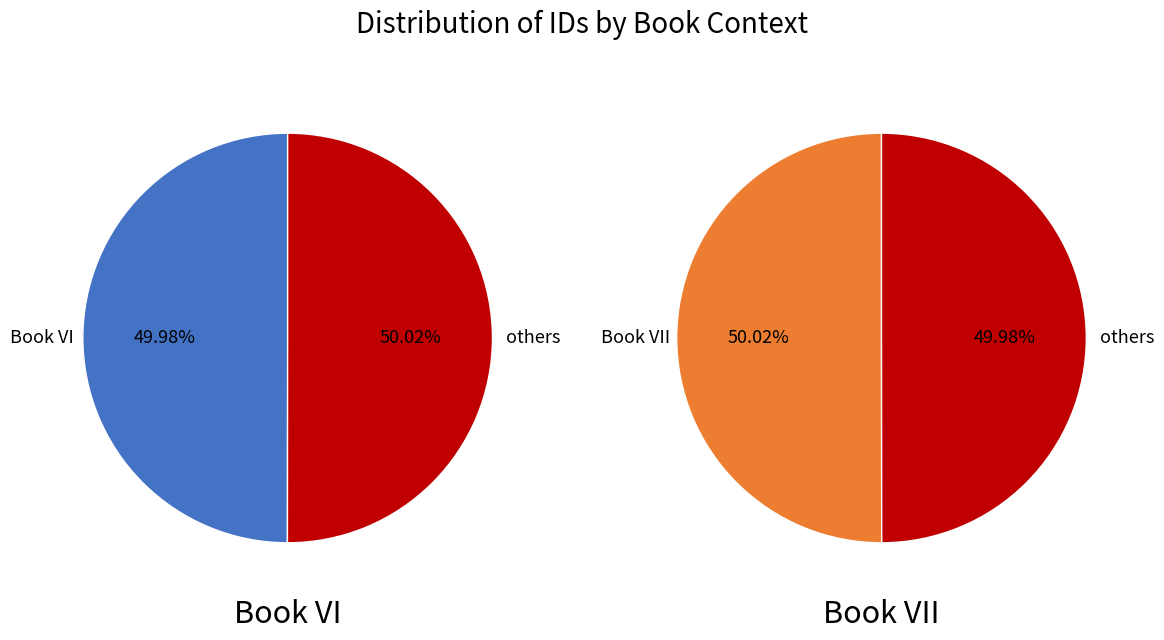

Which category has the smallest portion of the pie?

Book VI